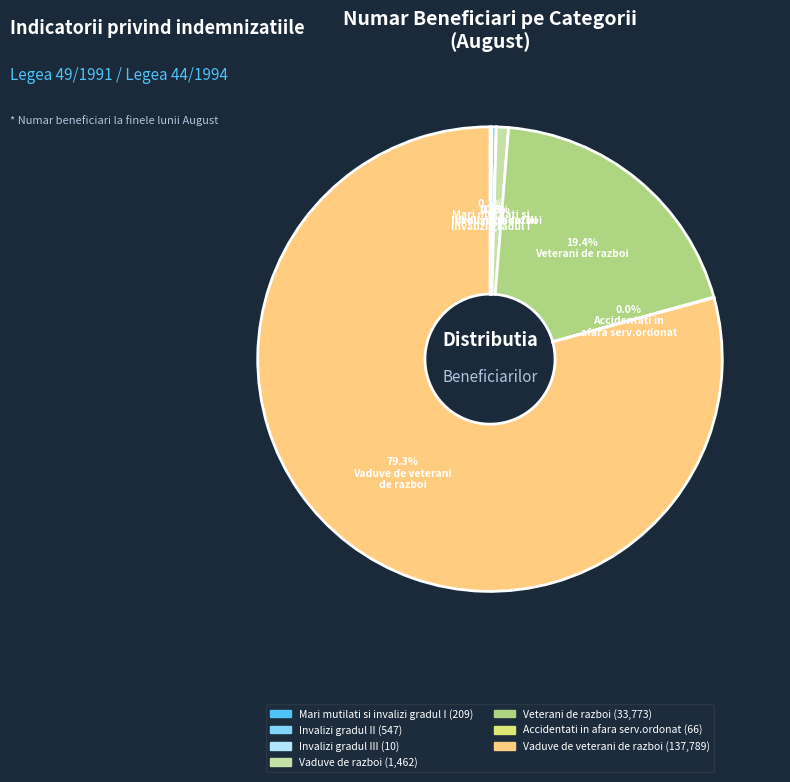

Is there any slice that represents more than half of the pie?

Yes